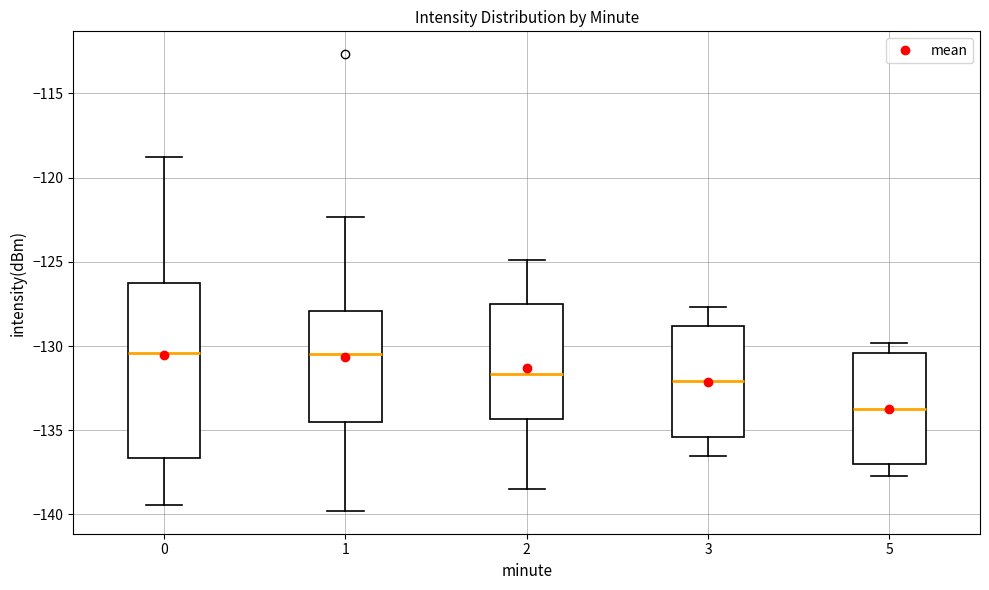

Reading left to right, read every box against the y-axis: the position of its median line, the range the box covers, and the ends of its whiskers. The values are not printed on the chart, so give them approximately, as read against the axis.

0: median -130.5, box -136.5 to -126.0, whiskers -139.5 to -118.5
1: median -130.5, box -134.5 to -128.0, whiskers -140.0 to -122.5
2: median -131.5, box -134.5 to -127.5, whiskers -138.5 to -125.0
3: median -132.0, box -135.5 to -129.0, whiskers -136.5 to -127.5
5: median -133.5, box -137.0 to -130.5, whiskers -137.5 to -130.0